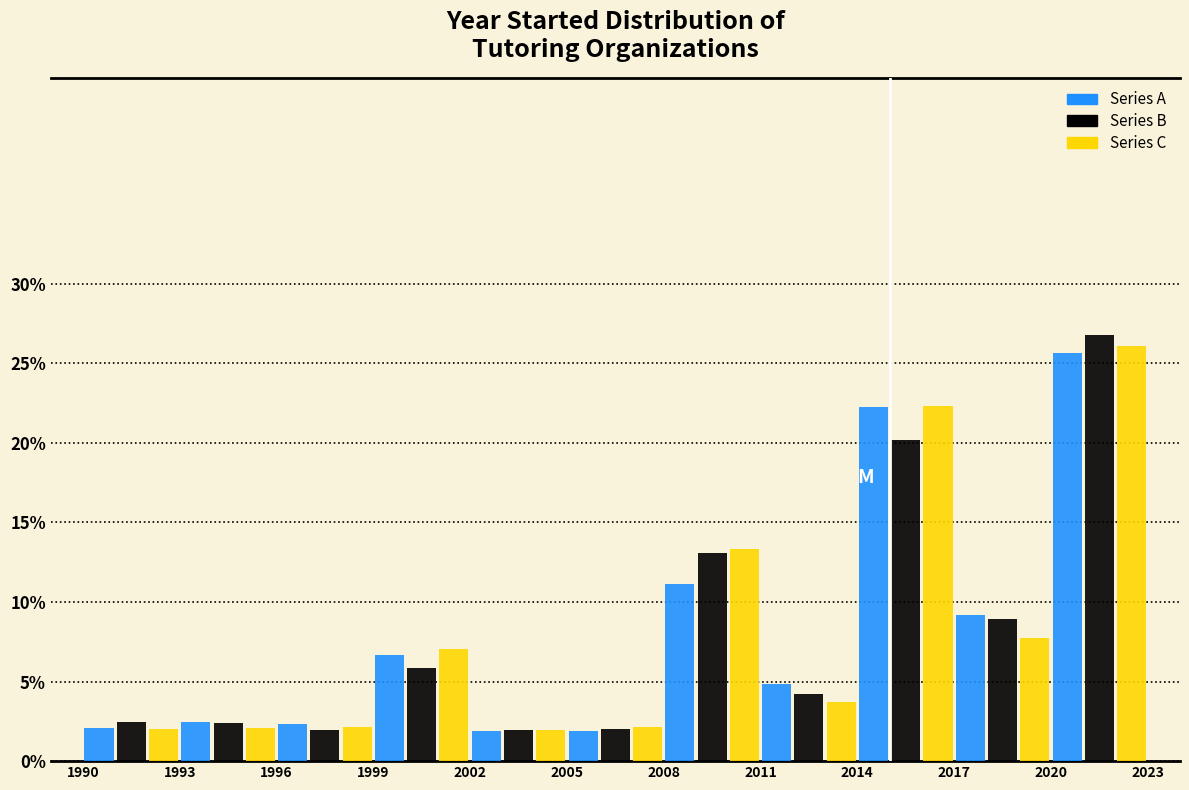

What is the height of the Series B bar covering 2020 to 2023 on the x-axis? The values are not printed on the chart, so give them approximately, as read against the axis.

27.0